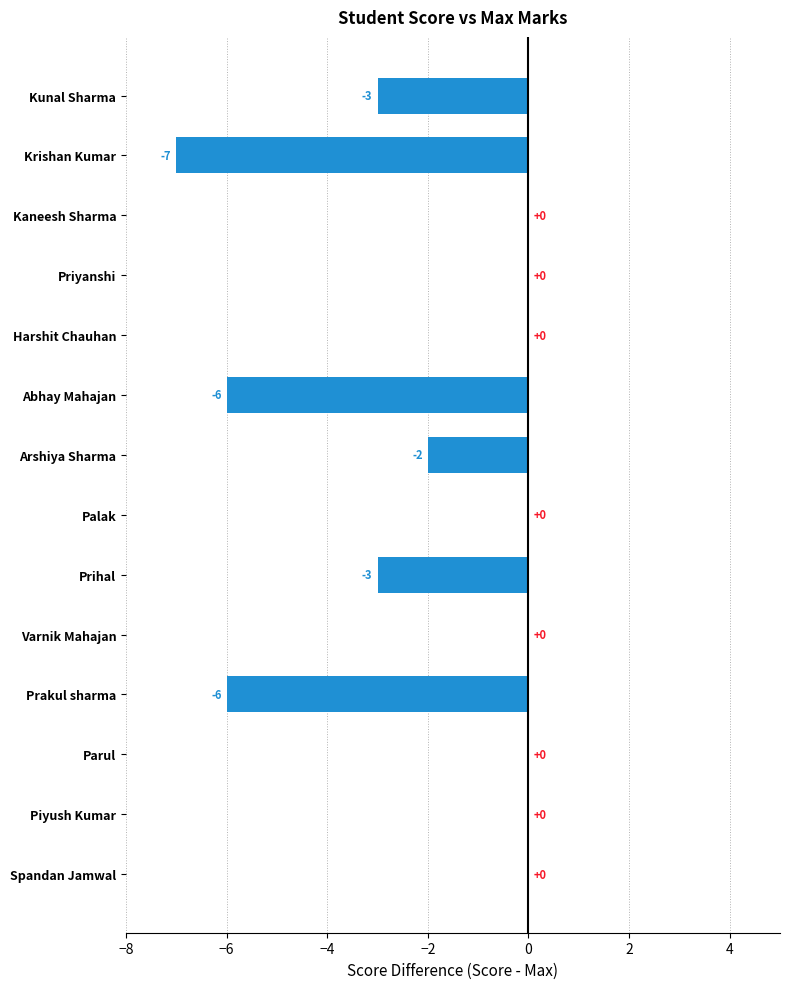

Is it true that the value at Abhay Mahajan is -1?

False